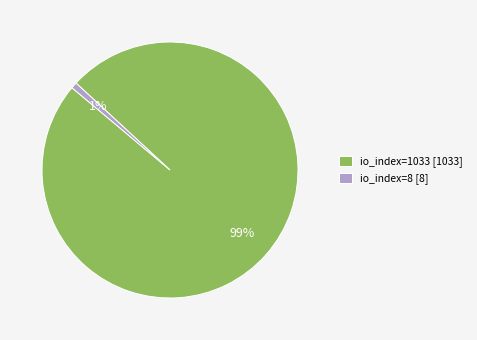

What is the smallest slice in the pie chart?

io_index=8